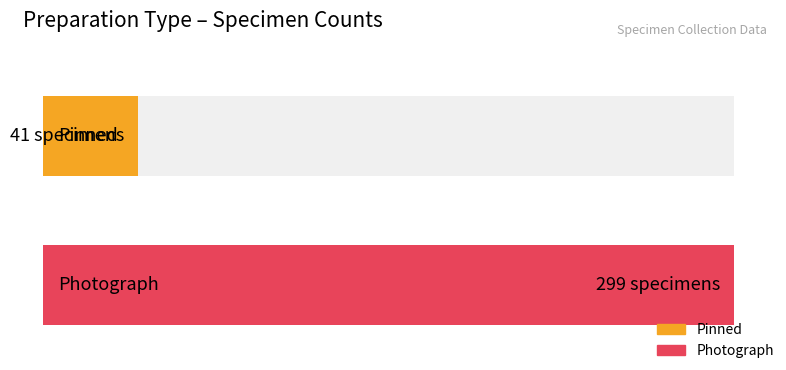

What are all the series names shown in the legend?

Pinned, Photograph